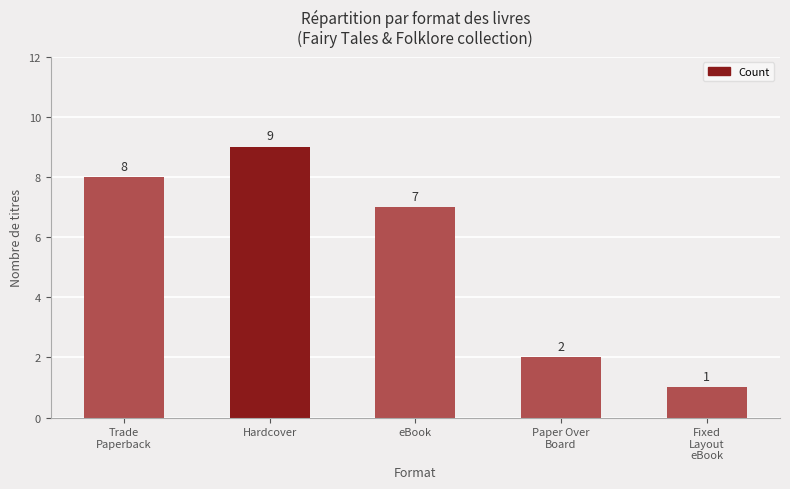

What is the maximum value shown in the chart?

9